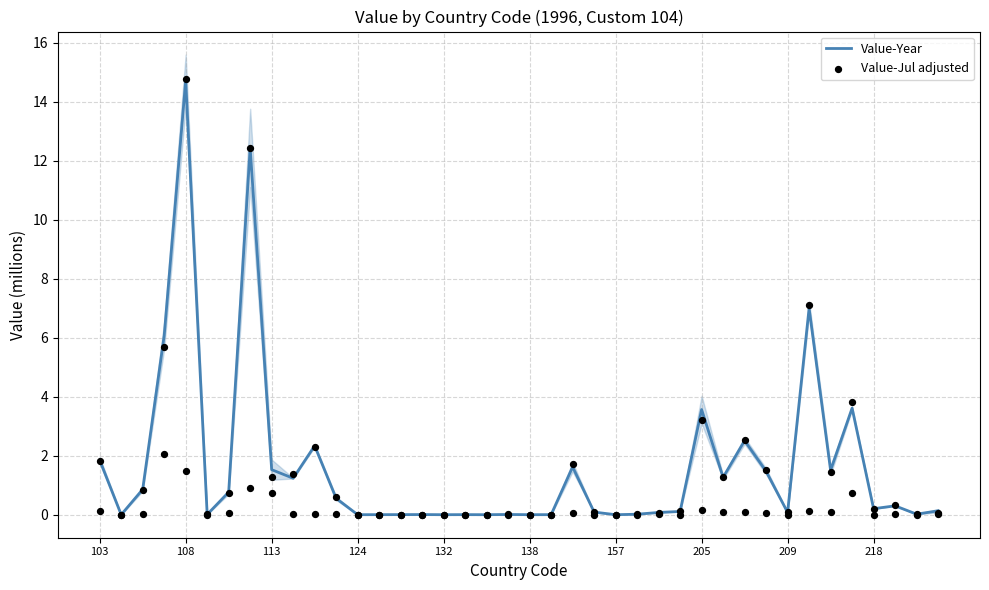

What is the total value across all series at 29?

2.5